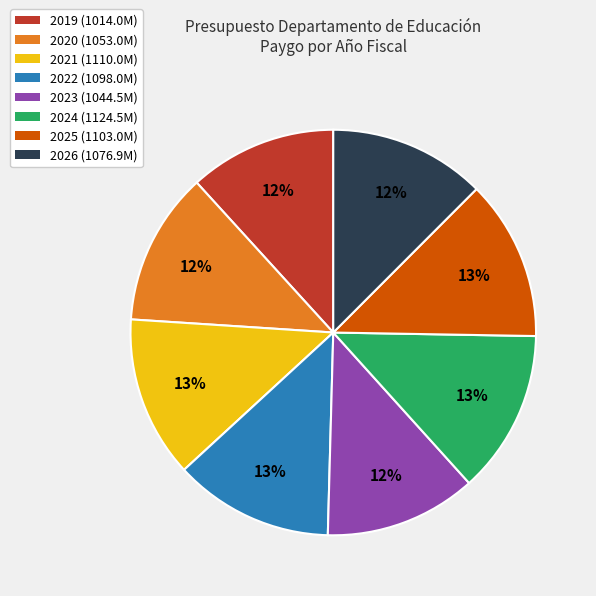

Do 2025 and 2023 together represent more than half of the pie?

No